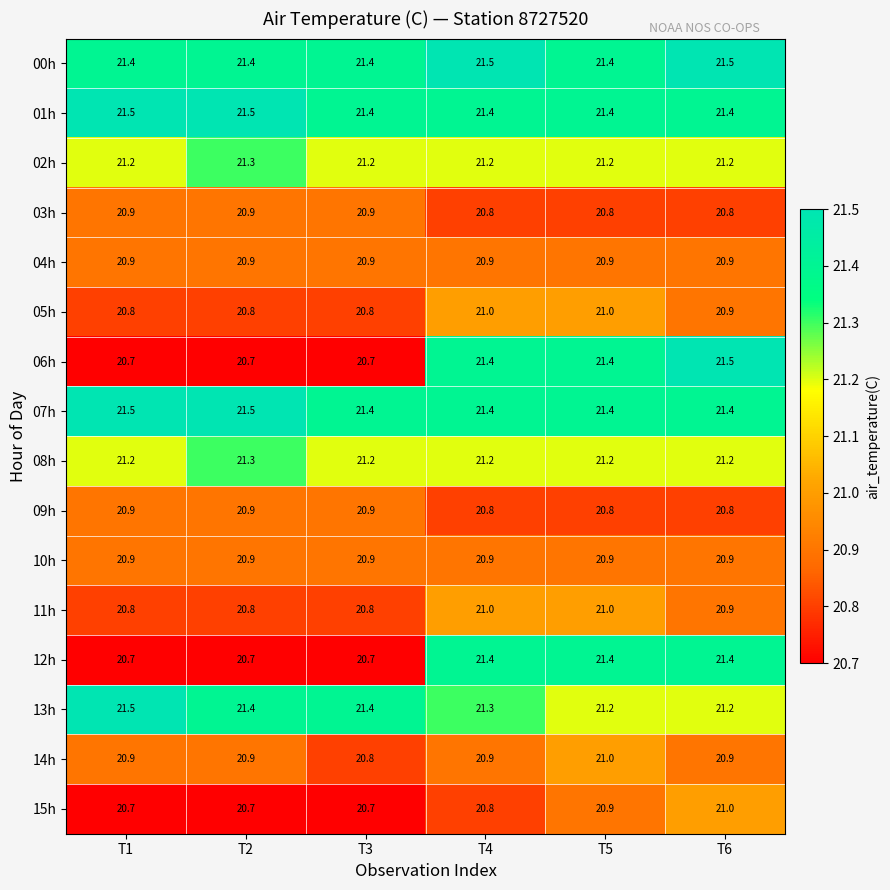

The value of 13h at T6 is 9.9. True or false?

False